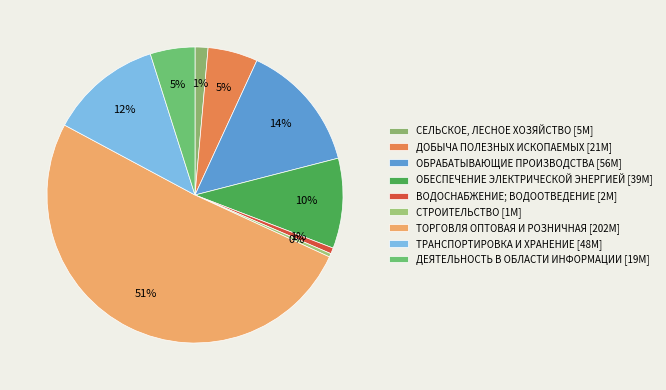

How many segments does this pie chart have?

9